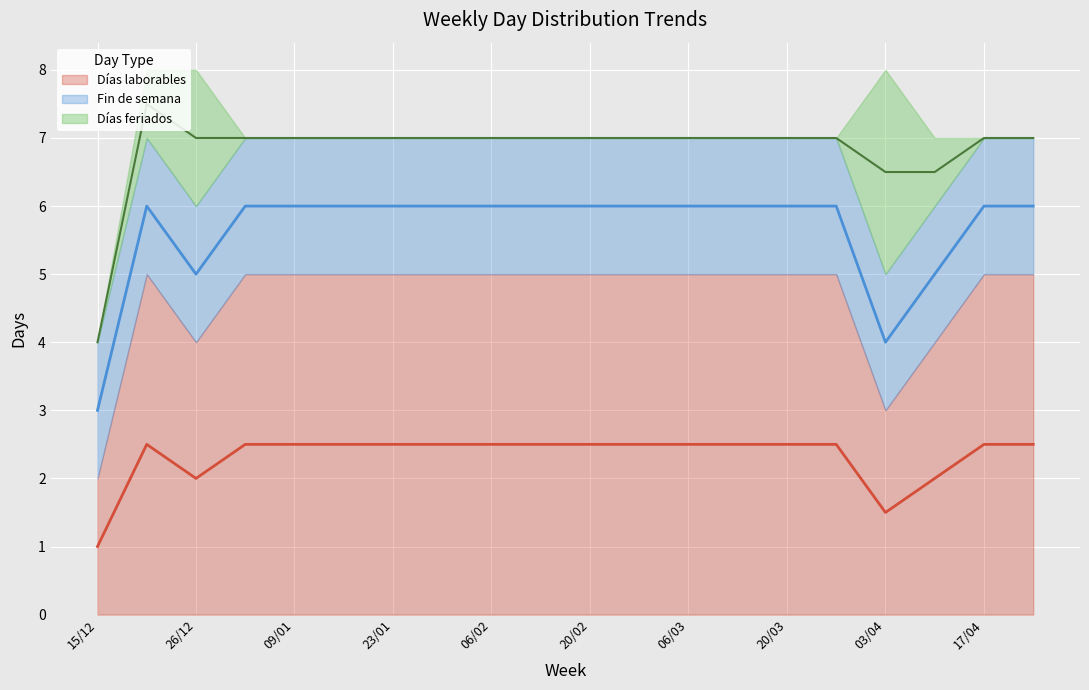

True or false: Fin de semana and Días laborables intersect in this chart.

False